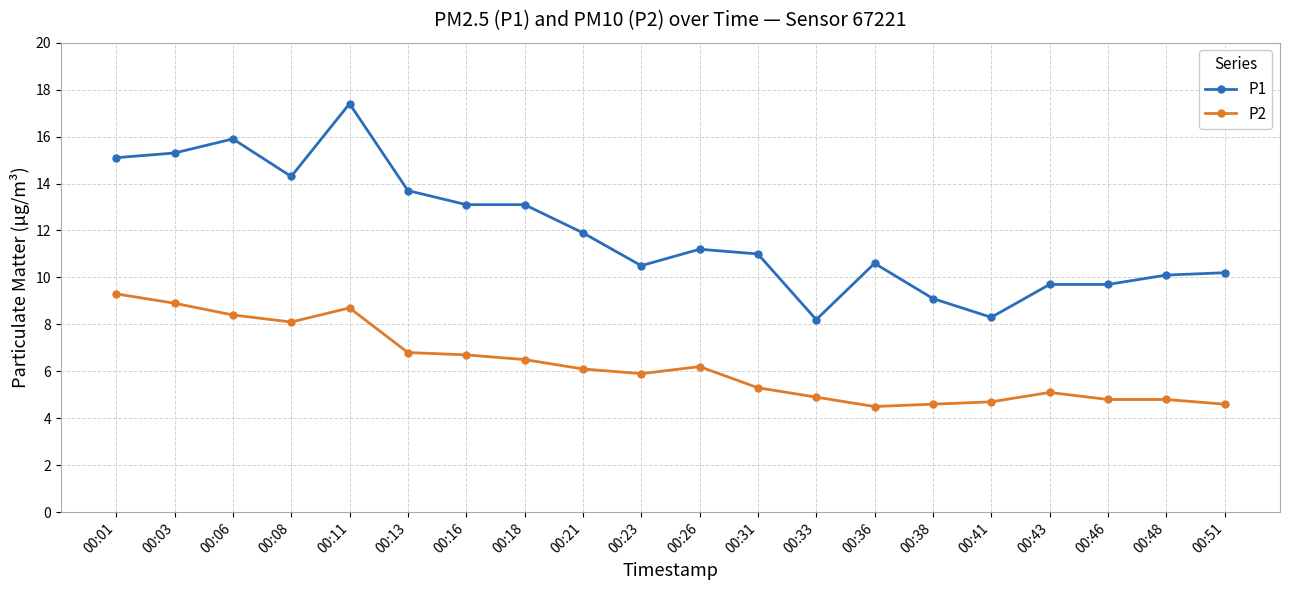

What is the difference between the P2 values at 00:01 and 00:08?

1.2